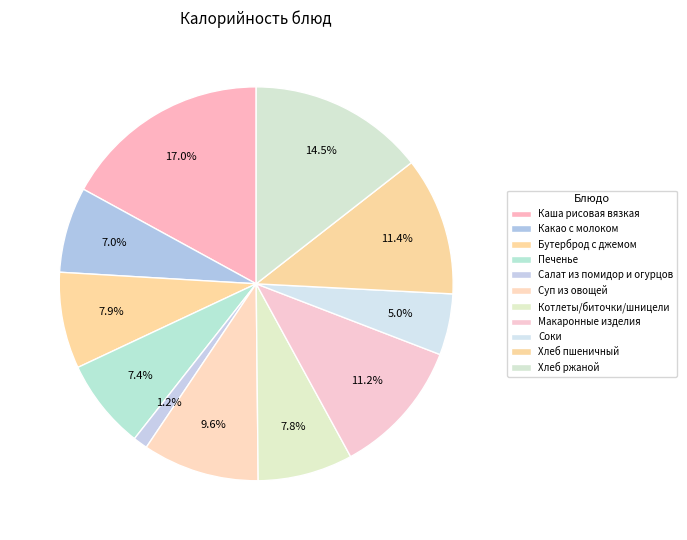

To the nearest percent, what is the difference between the Каша рисовая вязкая and Котлеты/биточки/шницели slice percentages?

9%